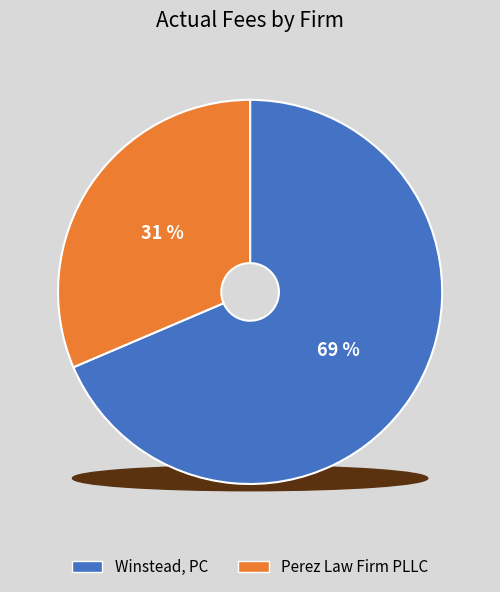

To the nearest percent, what is the combined percentage of Perez Law Firm PLLC and Winstead, PC?

100%